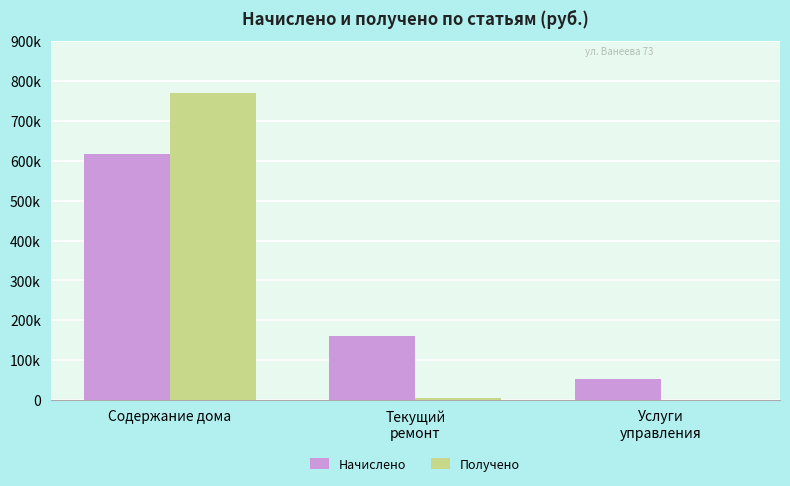

List the series in order of their peak value, highest first.

Получено, Начислено